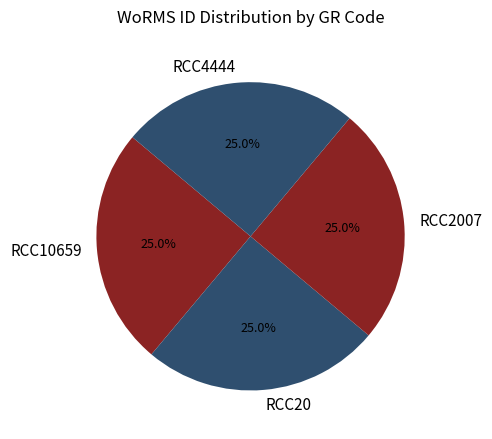

Approximately how many times larger is the value at RCC4444 compared to RCC2007?

1.0